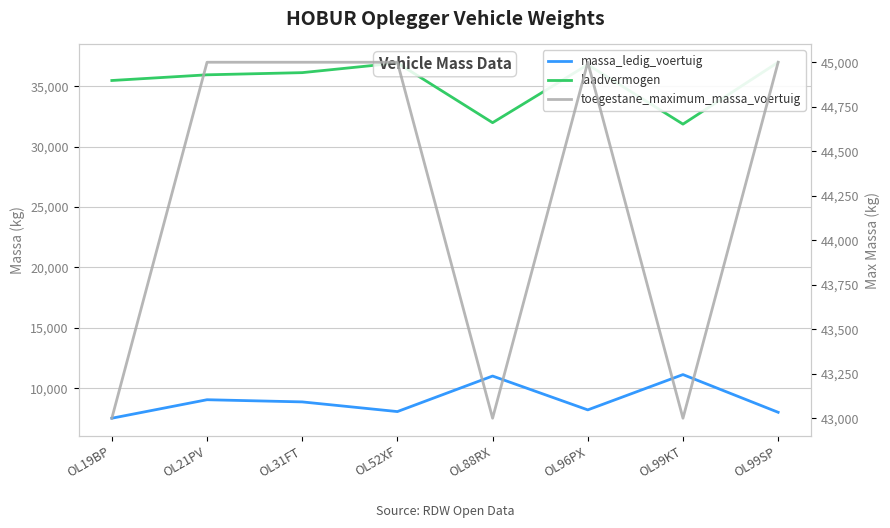

In massa_ledig_voertuig, how many points are lower than both neighbors (excluding endpoints)?

2